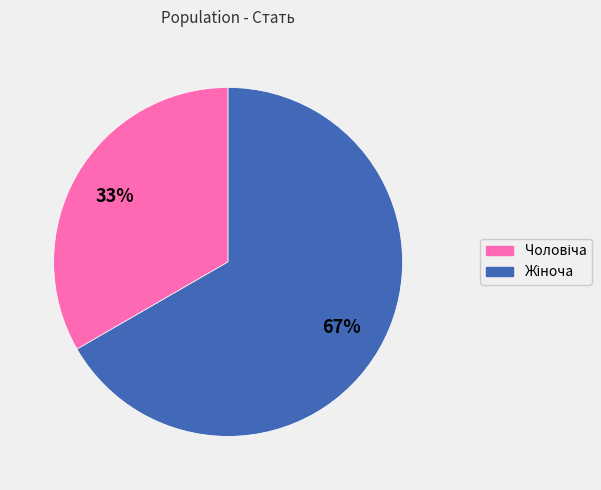

To the nearest percent, what is the average slice percentage?

50%